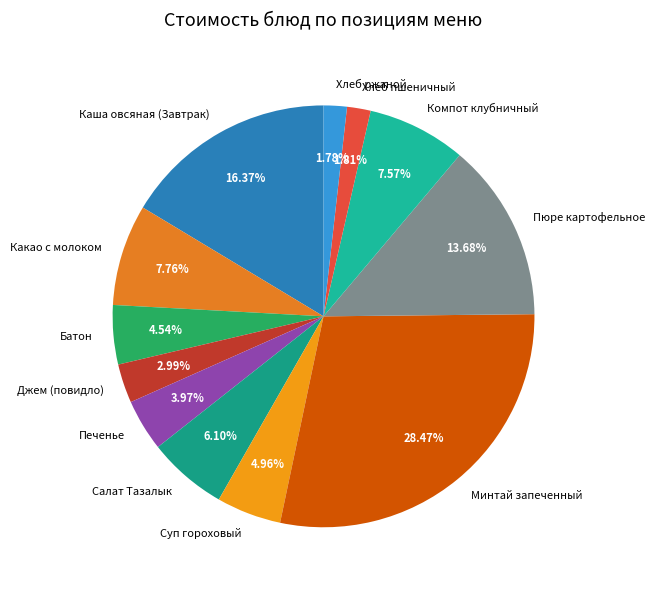

What percentage is the Хлеб ржаной slice, to the nearest percent?

2%